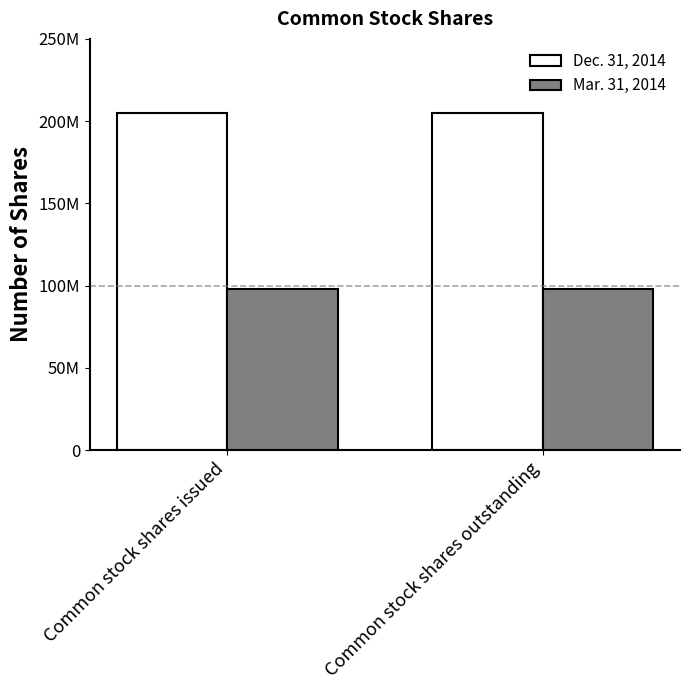

What is the maximum value for Mar. 31, 2014?

97980000